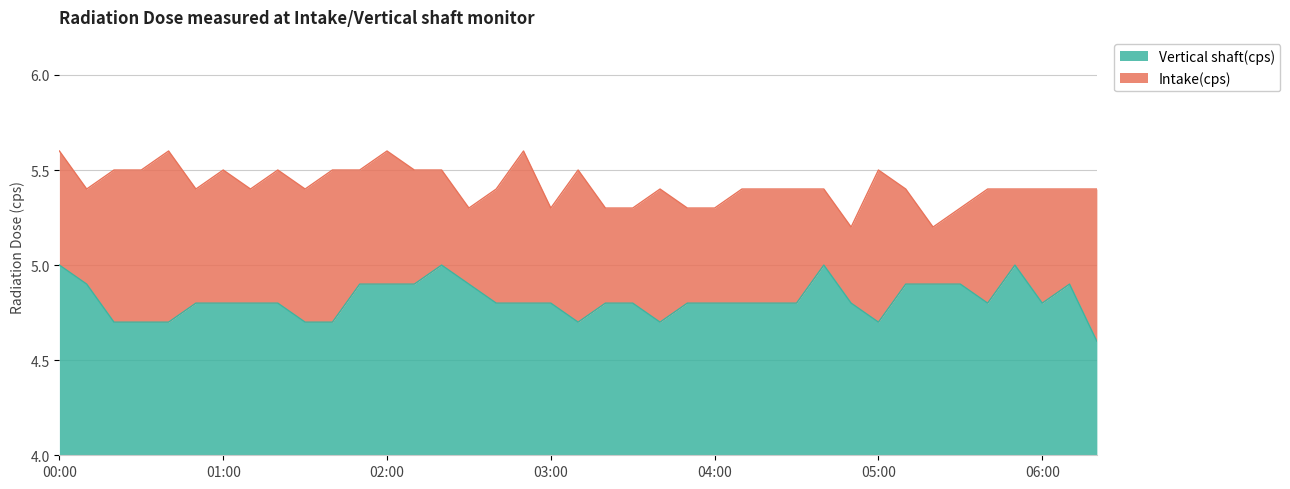

Does the chart display data point markers on the line(s)?

No